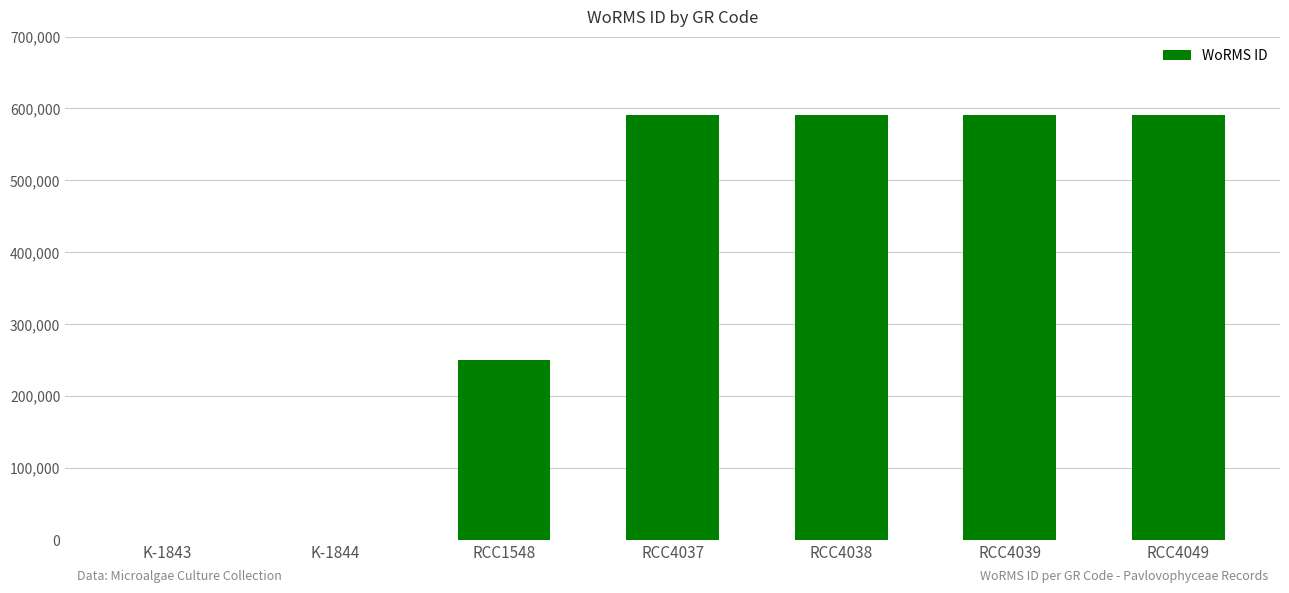

What is the maximum value shown in the chart?

590559